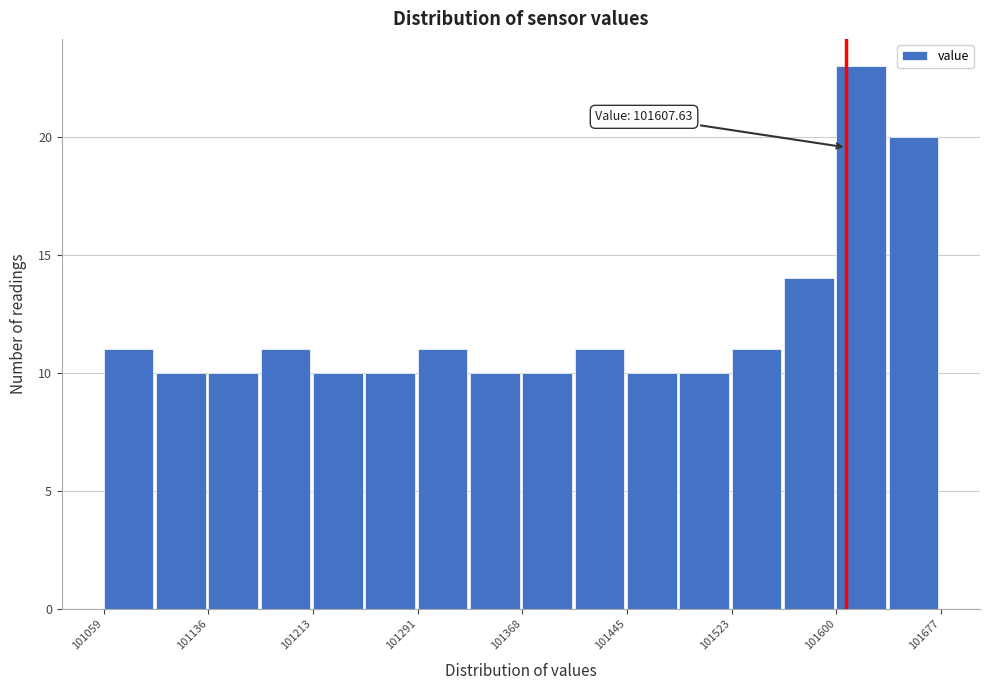

Read against the x-axis, roughly where is the centre of the tallest bar?

101620